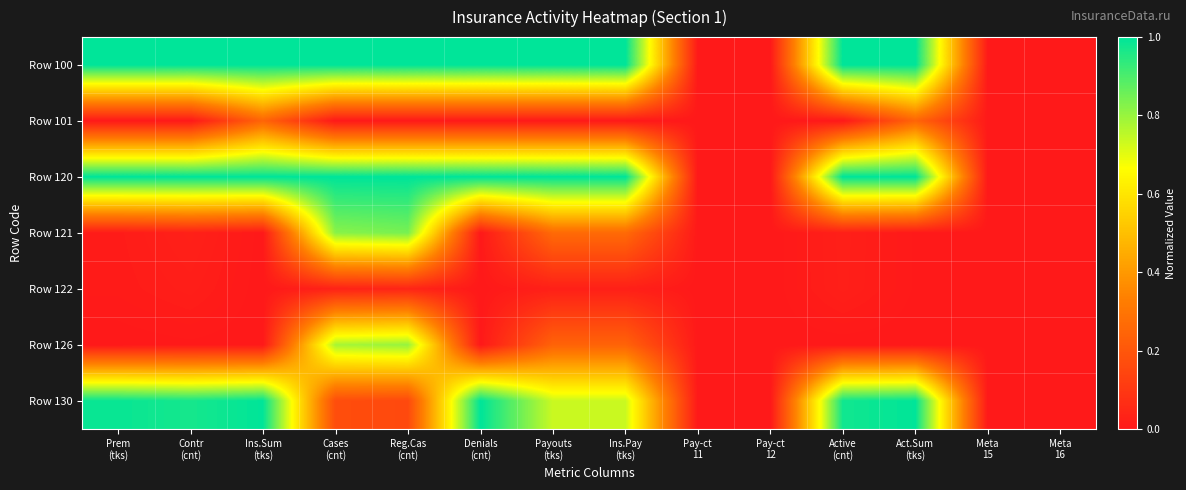

Count the number of data series in this chart.

7